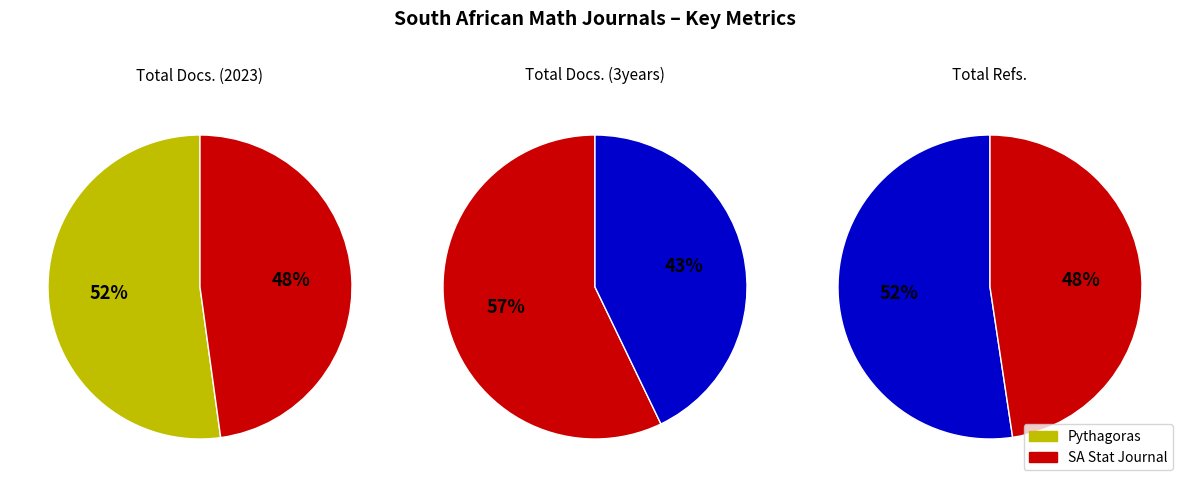

How many slices are in this pie chart?

2